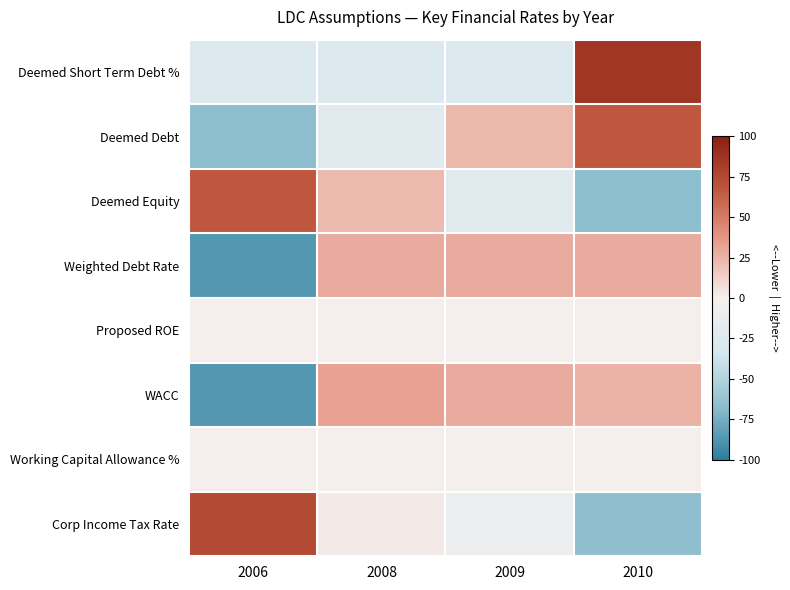

Count the number of categories in the chart.

4